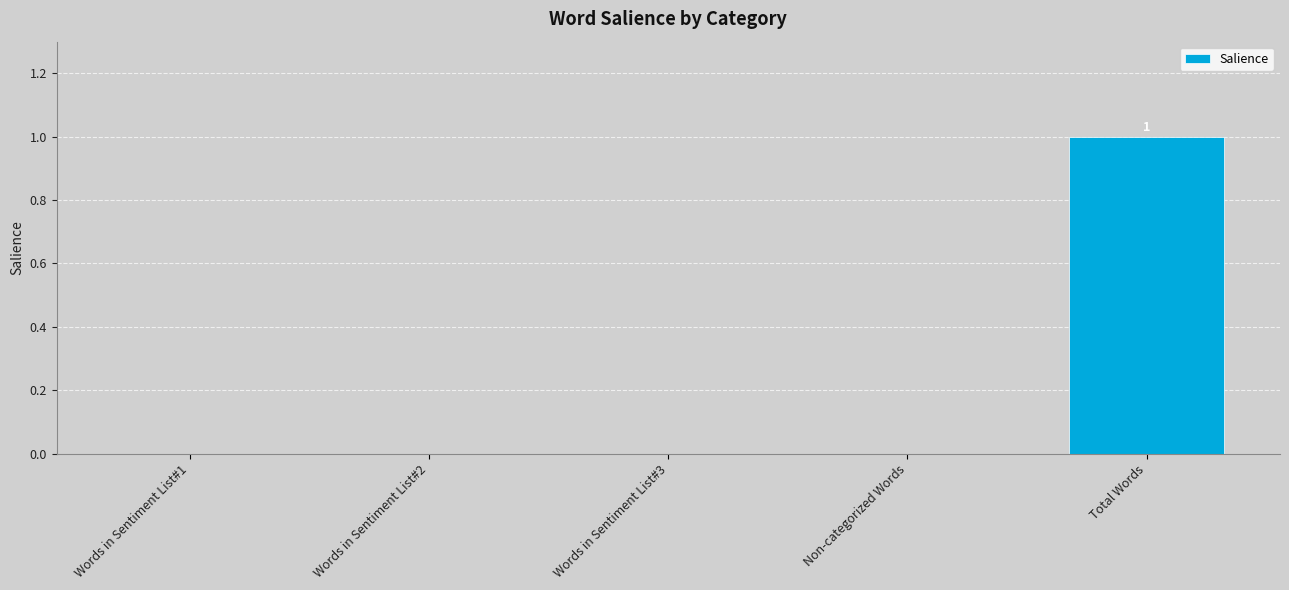

What is the change in value from Words in Sentiment List#1 to Total Words?

+1